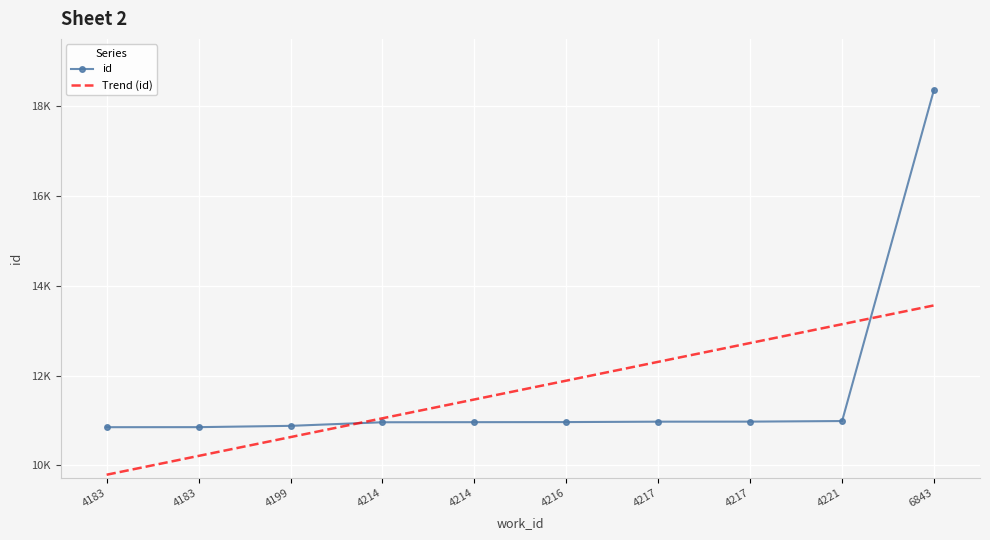

What is the difference between the maximum and second lowest values in the Trend (id) series?

3352.4